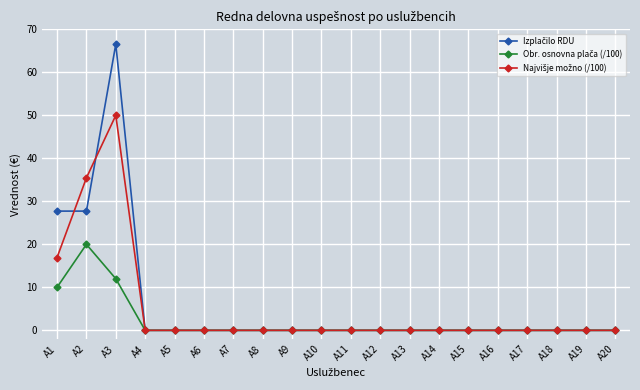

At which category does the chart reach its peak across all series?

A3